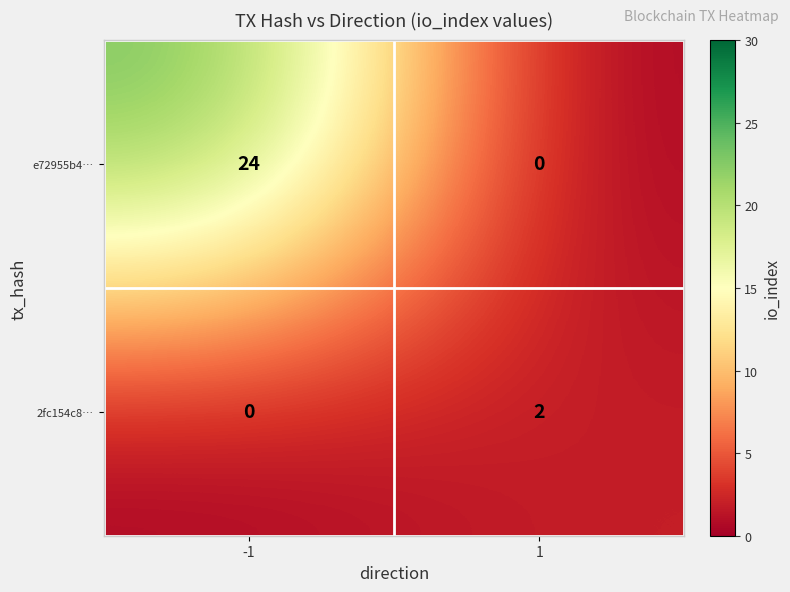

Reading left to right, extract all data points from this chart.

e72955b4…: 24	0
2fc154c8…: 0	2